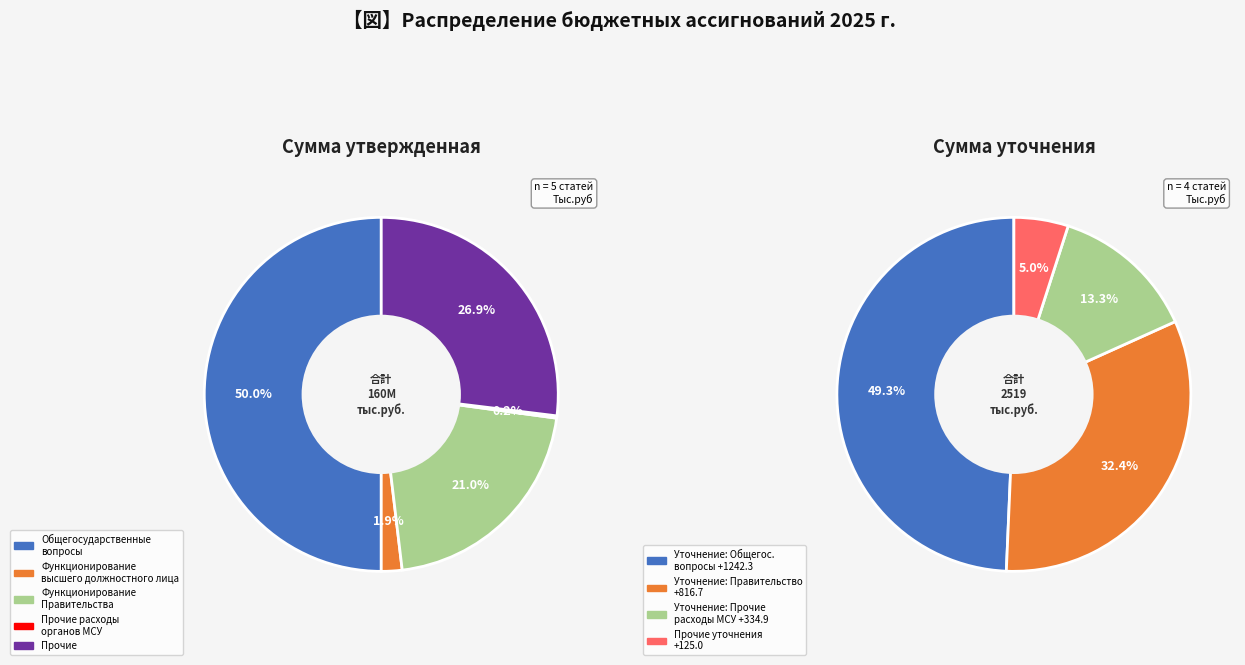

To the nearest percent, what is the average slice percentage?

20%